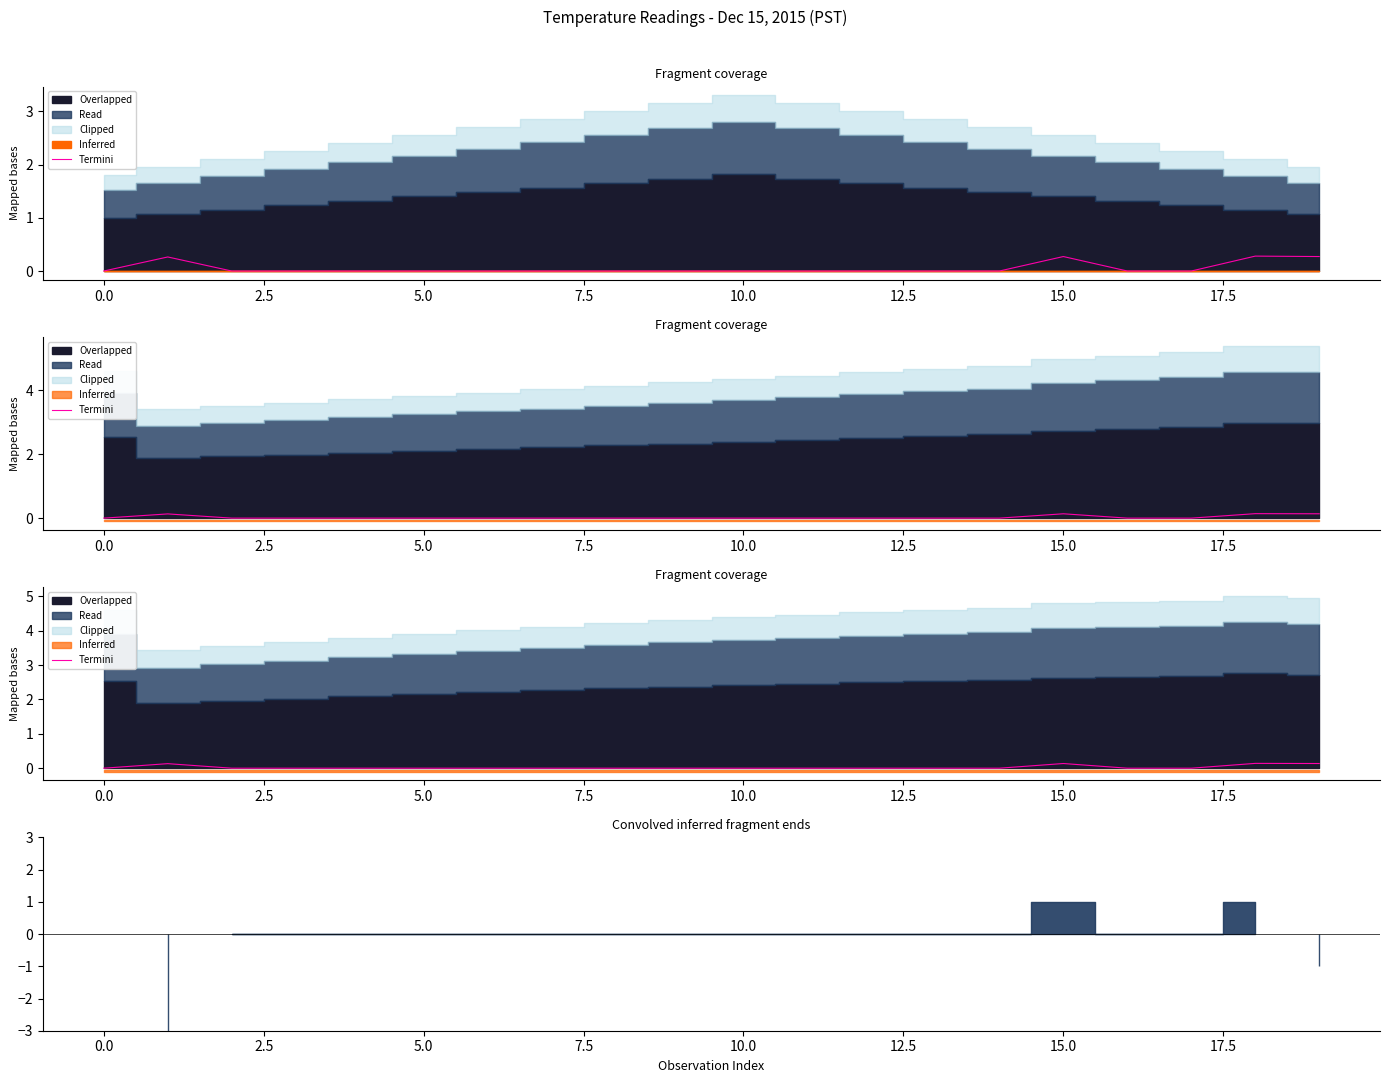

How many data points are above 0?

4